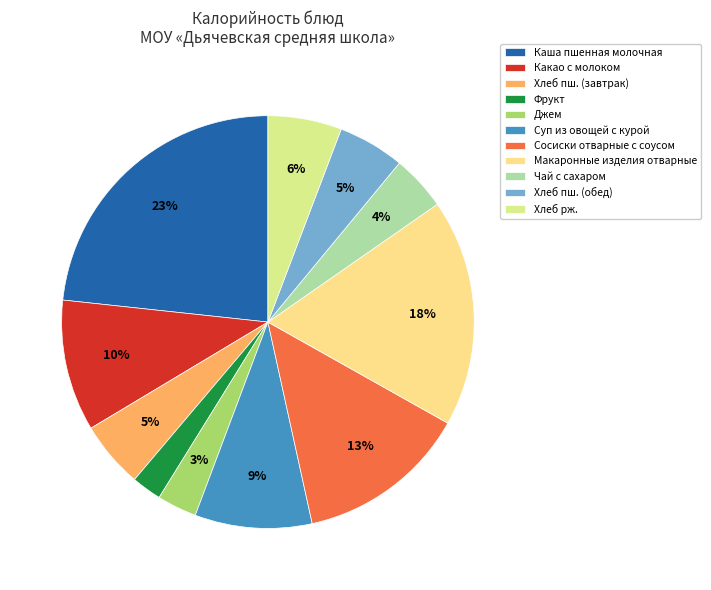

To the nearest percent, what is the combined percentage of Макаронные изделия отварные and Джем?

21%